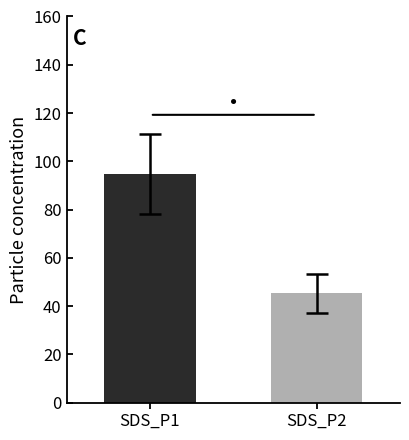

Reading right to left, list all the values displayed in this chart.

SDS_P2=45.2	SDS_P1=94.7